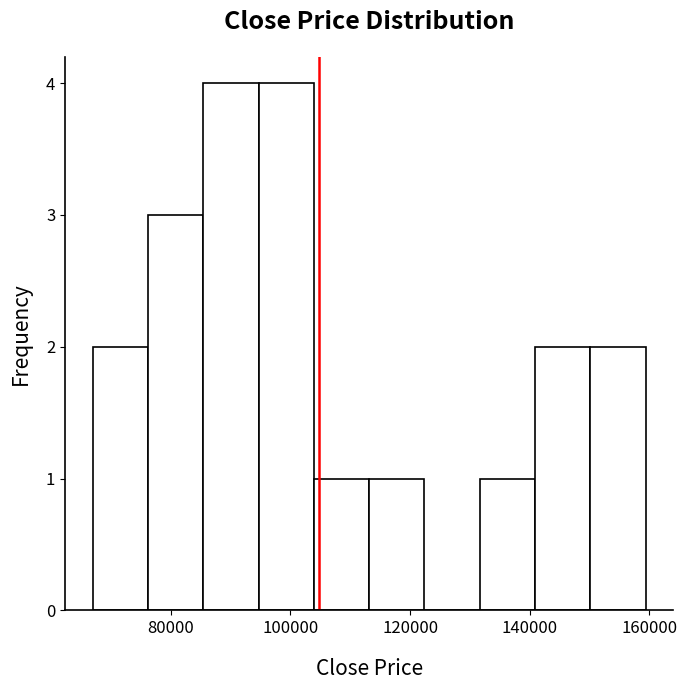

How tall is the bar that spans 76000 to 86000 on the x-axis? Neither the bar edges nor the heights are printed on the chart, so give them approximately, as read against the axes.

3